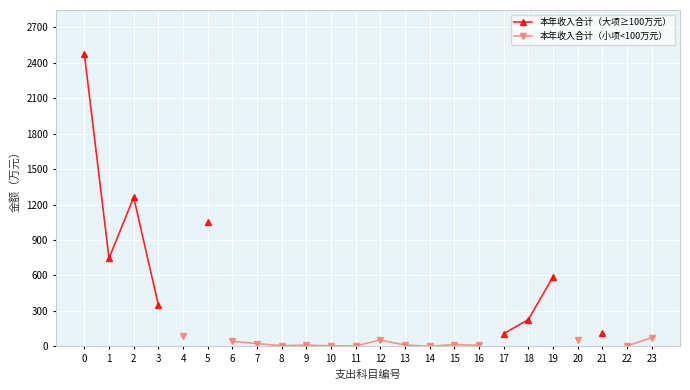

True or false: 本年收入合计（小项<100万元） and 本年收入合计（大项≥100万元） cross at least once.

False